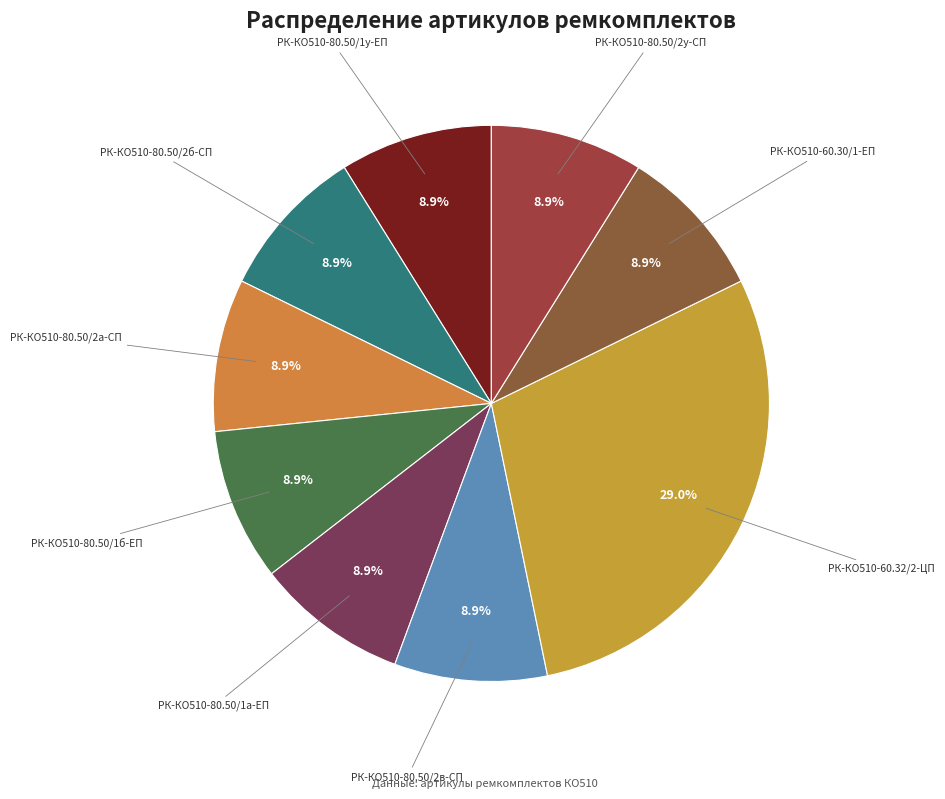

What percentage is the РК-КО510-80.50/2а-СП slice, to the nearest percent?

9%